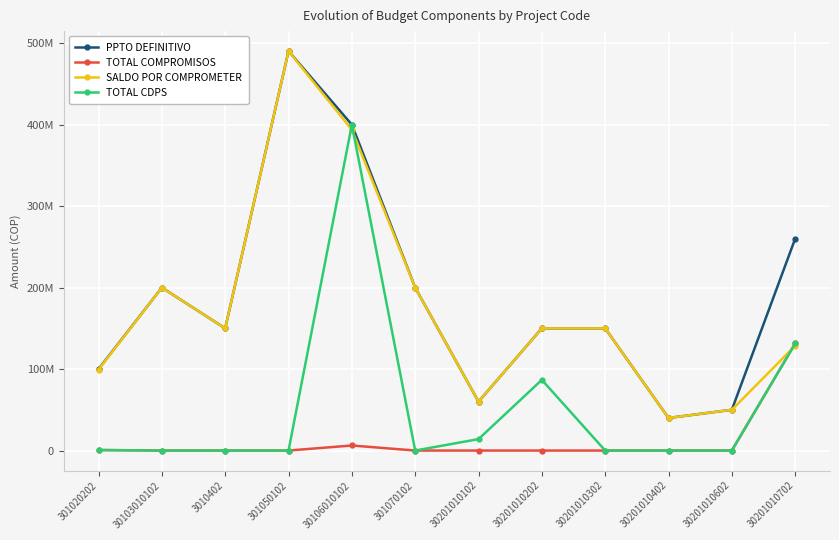

Where is the first local maximum for TOTAL CDPS?

30106010102